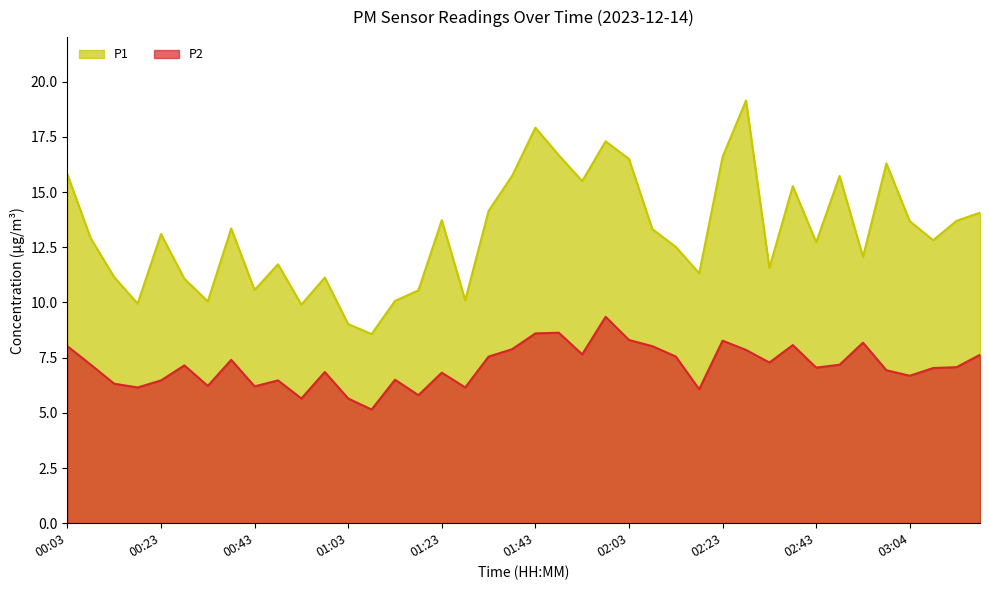

Which label corresponds to the largest value in the chart?

02:28